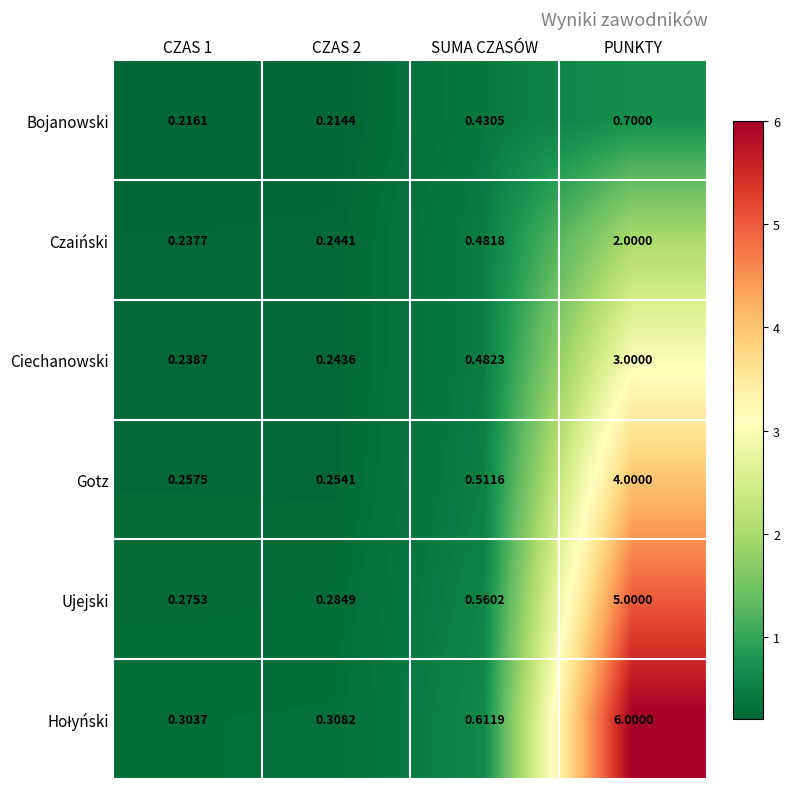

What is the total value across all series at PUNKTY?

20.7